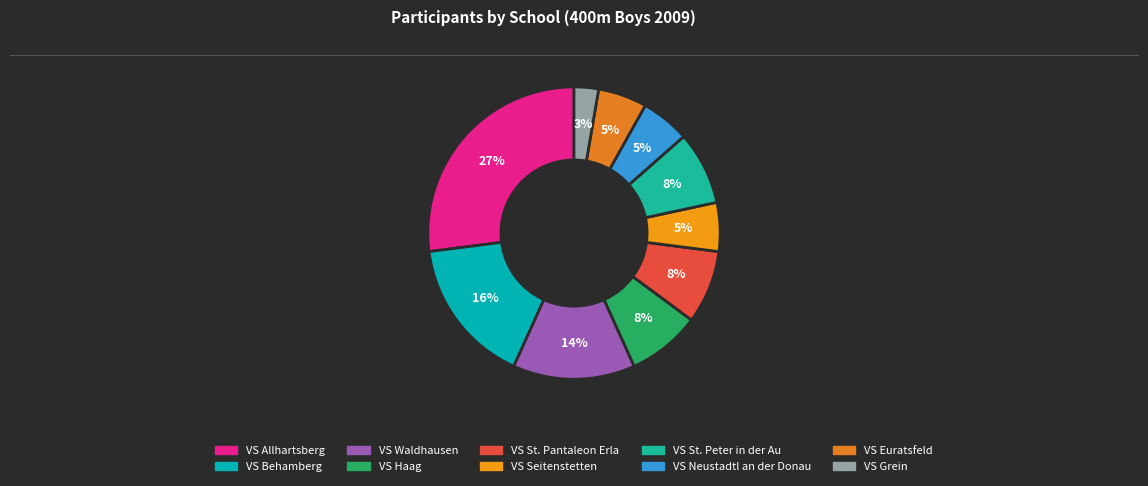

To the nearest percent, what is the difference between the VS Neustadtl an der Donau and VS Behamberg slice percentages?

11%